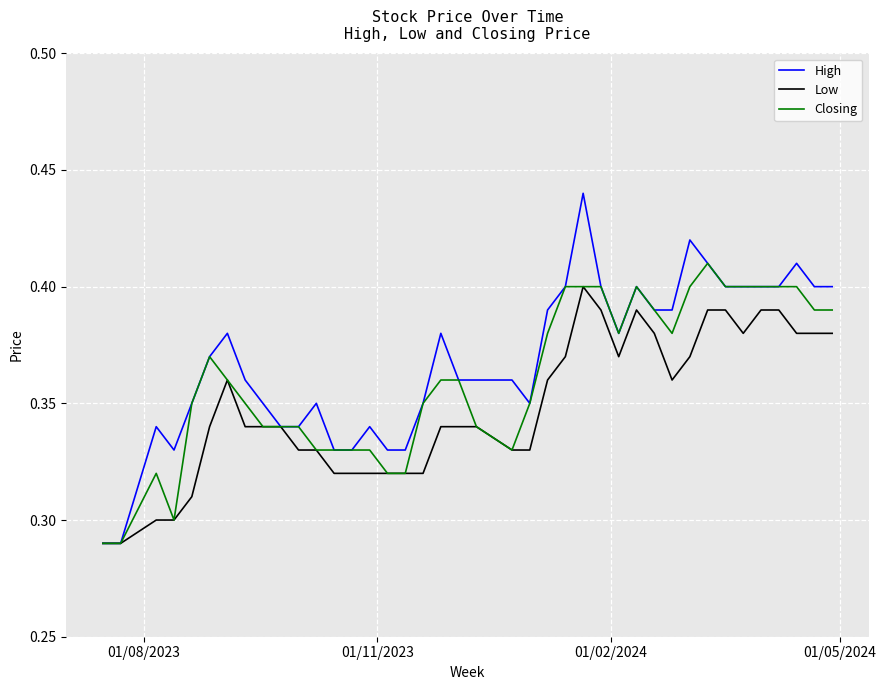

Which series has the widest spread of values?

High